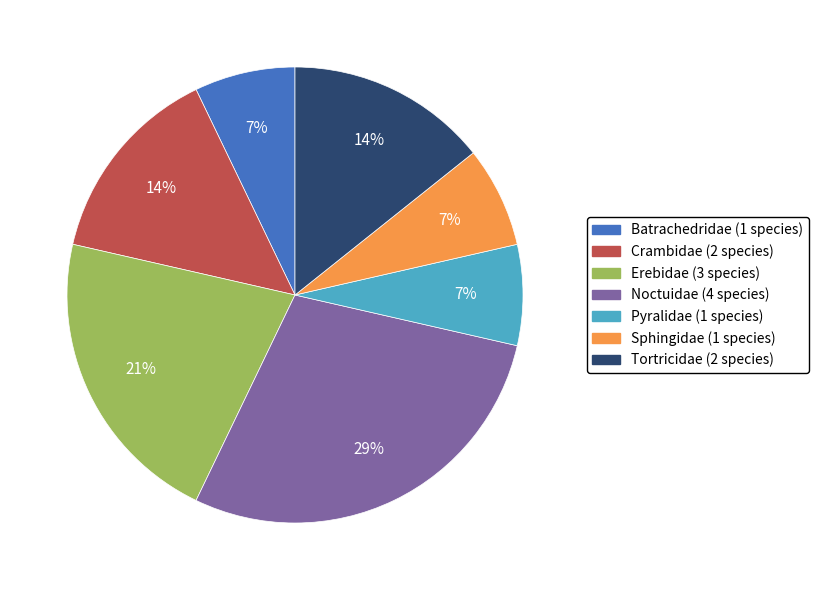

Combined, do Tortricidae and Noctuidae account for over 50%?

No